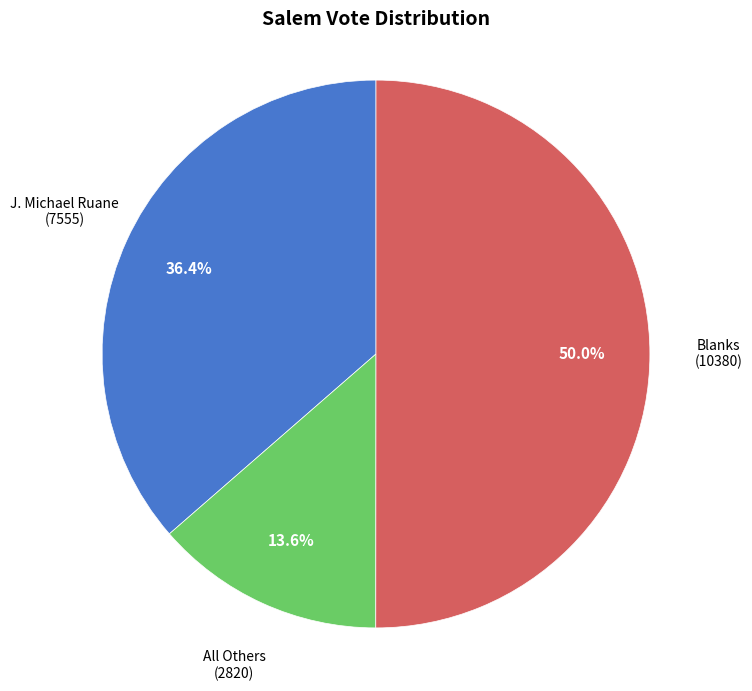

Count the number of slices in the pie.

3